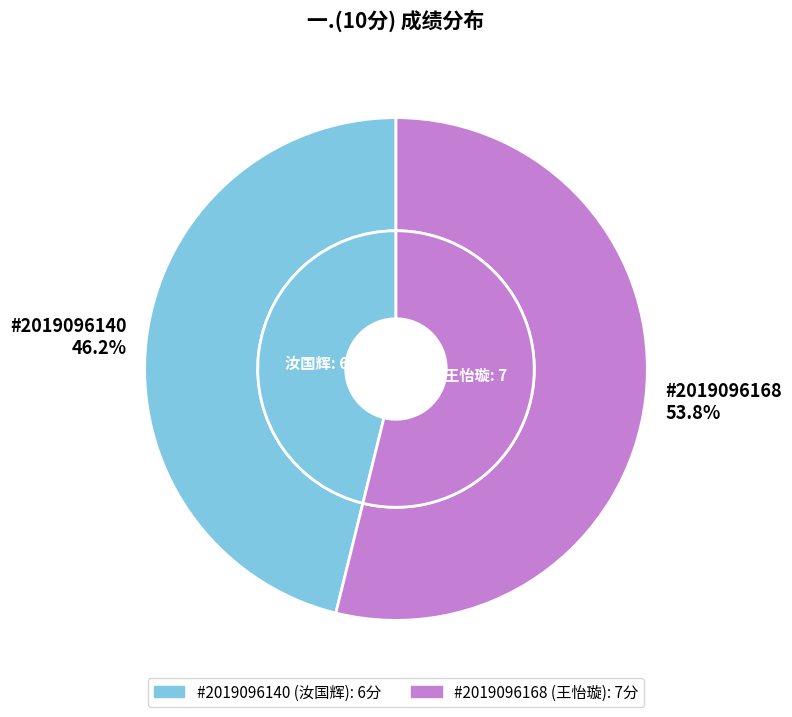

Between 2019096140 and 2019096168, which is larger?

2019096168